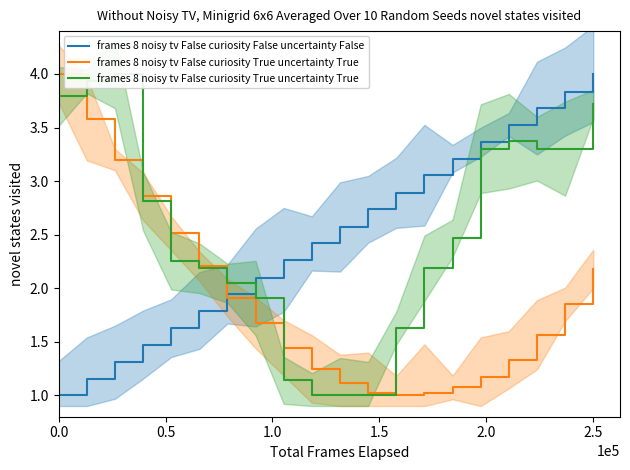

Is it true that frames 8 noisy tv False curiosity False uncertainty False equals 3.5 at 7?

False